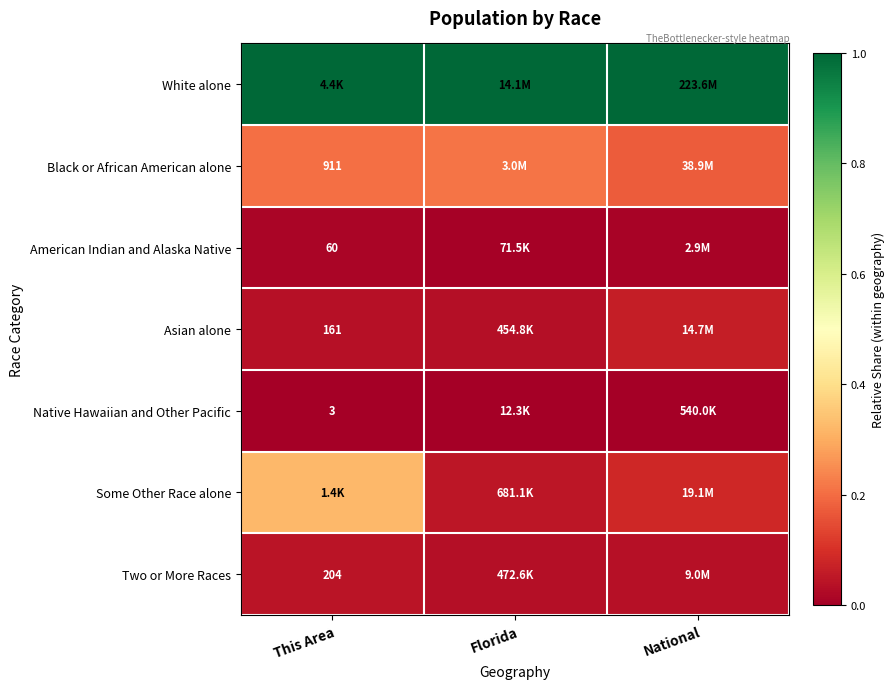

Rank the series at Florida from lowest to highest value.

Native Hawaiian and Other Pacific, American Indian and Alaska Native, Asian alone, Two or More Races, Some Other Race alone, Black or African American alone, White alone